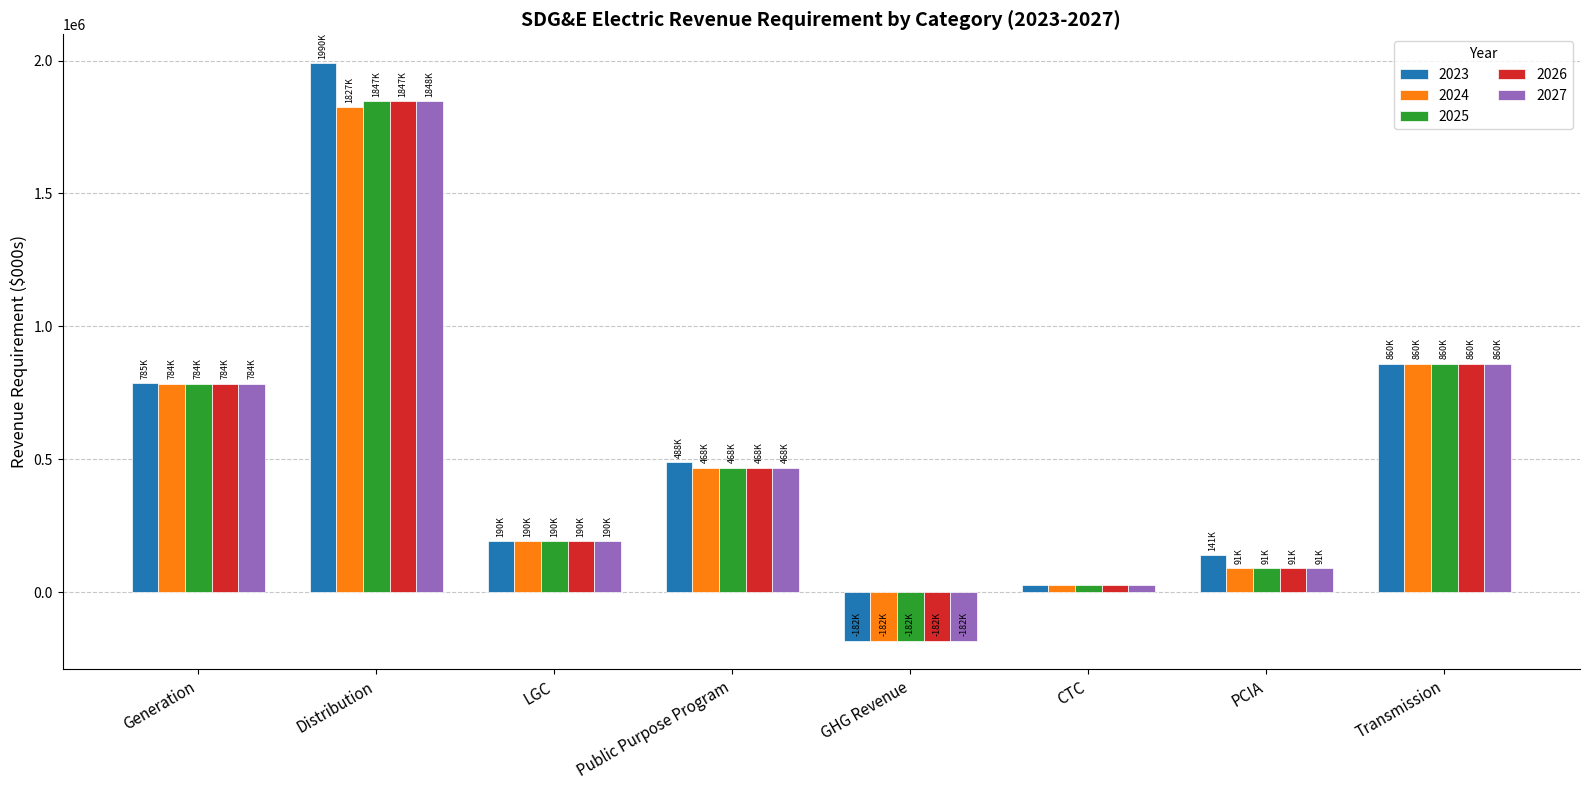

How many series are shown in this chart?

5